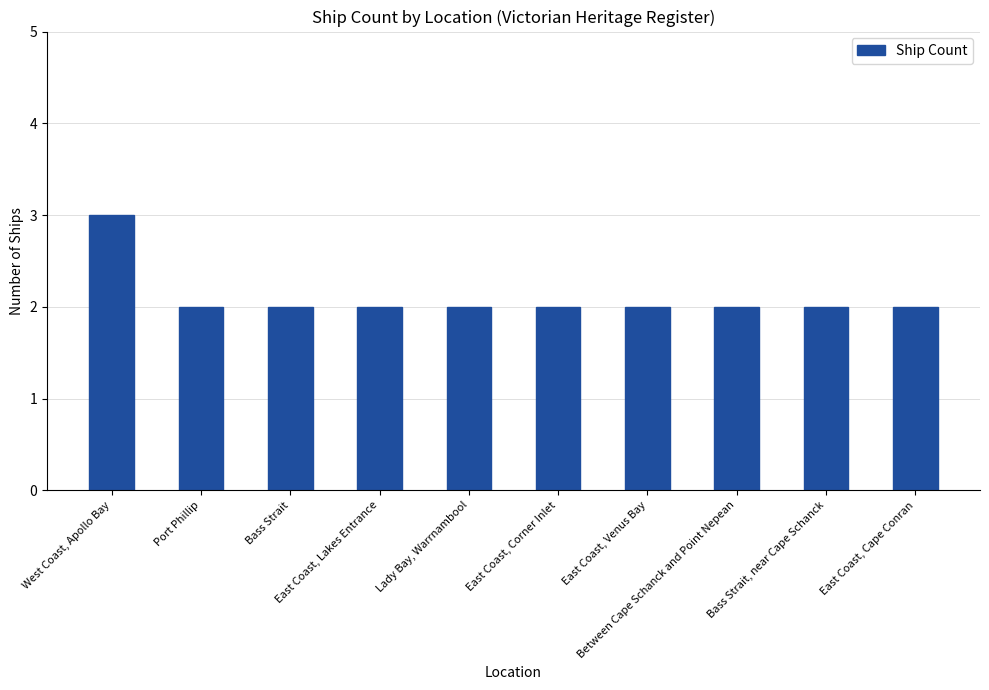

Count the values in the range 2 to 3.

10